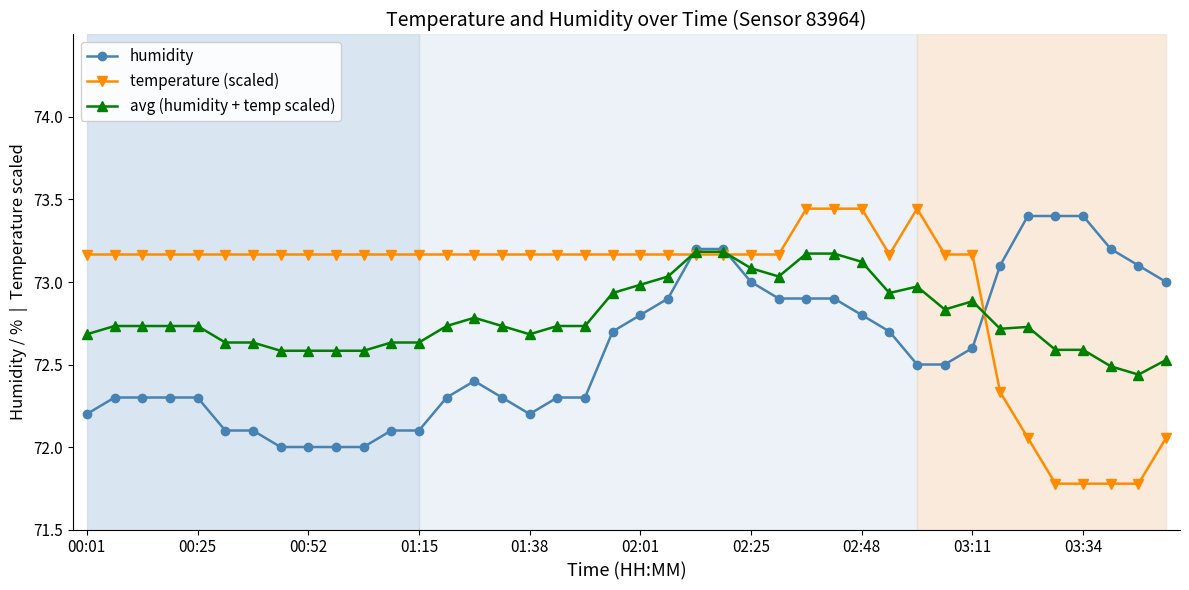

List the series in order of their overall mean, highest first.

temperature (scaled), avg (humidity + temp scaled), humidity